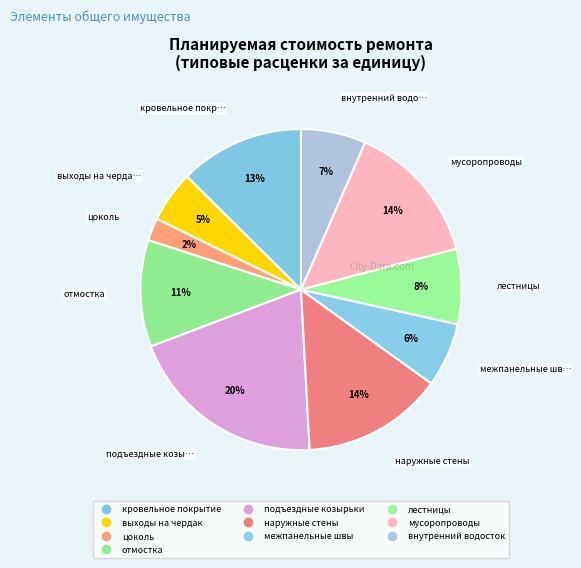

To the nearest percent, what percentage of the pie is выходы на чердак?

5%